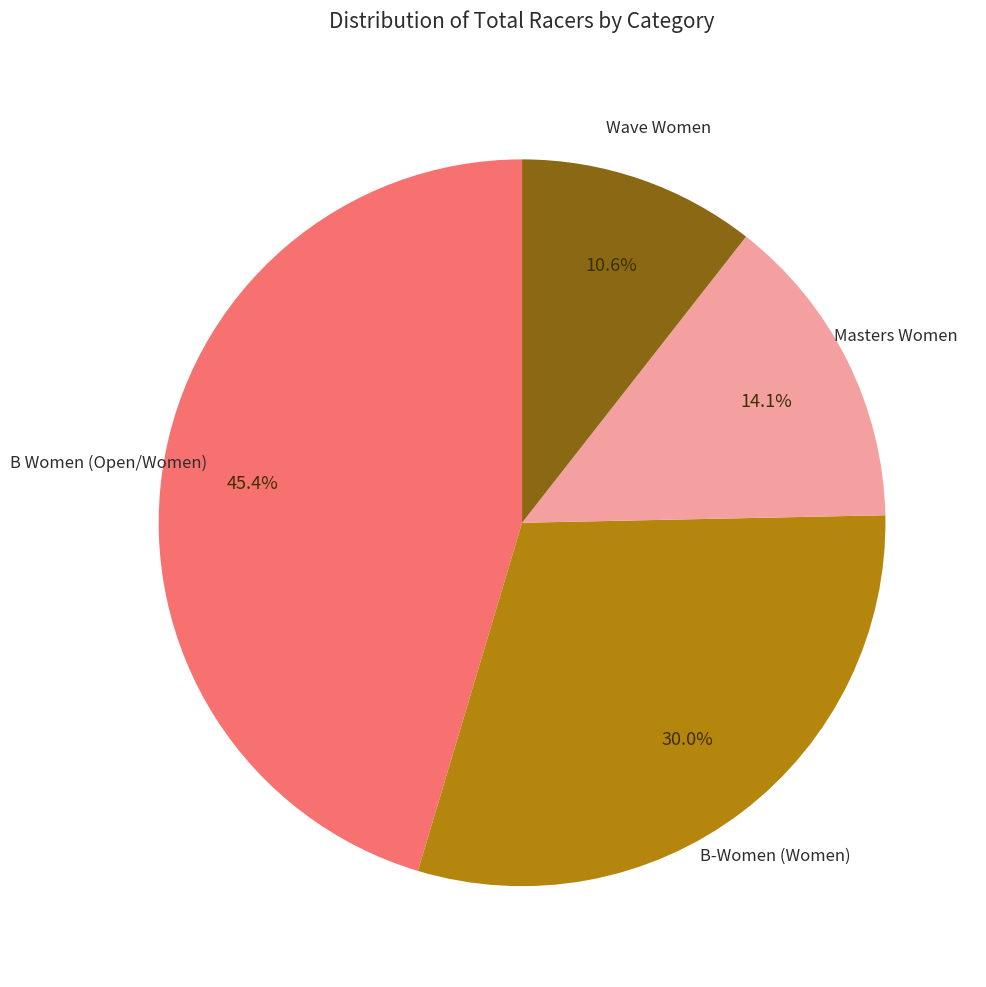

Does any single category account for the majority?

No